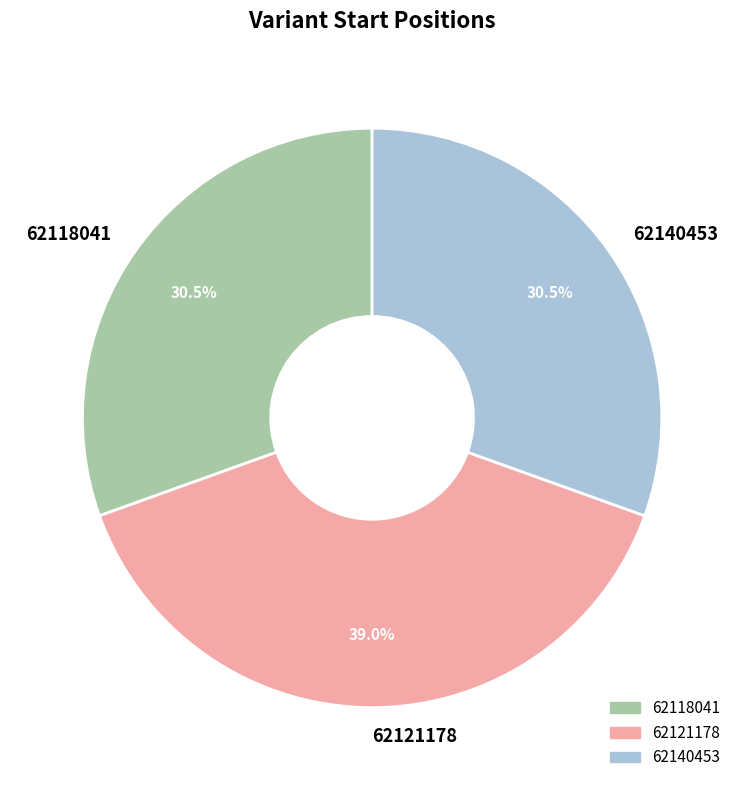

Which slice is the largest?

62121178